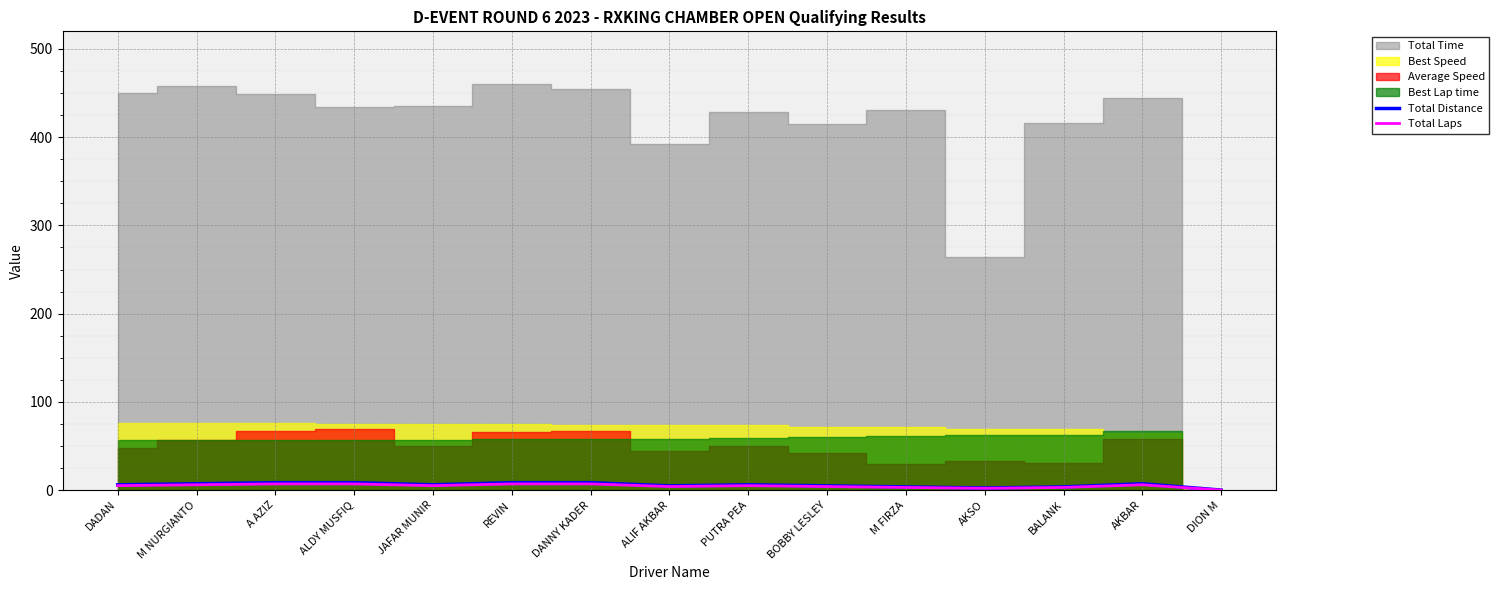

How many values in Total Laps are above zero?

14